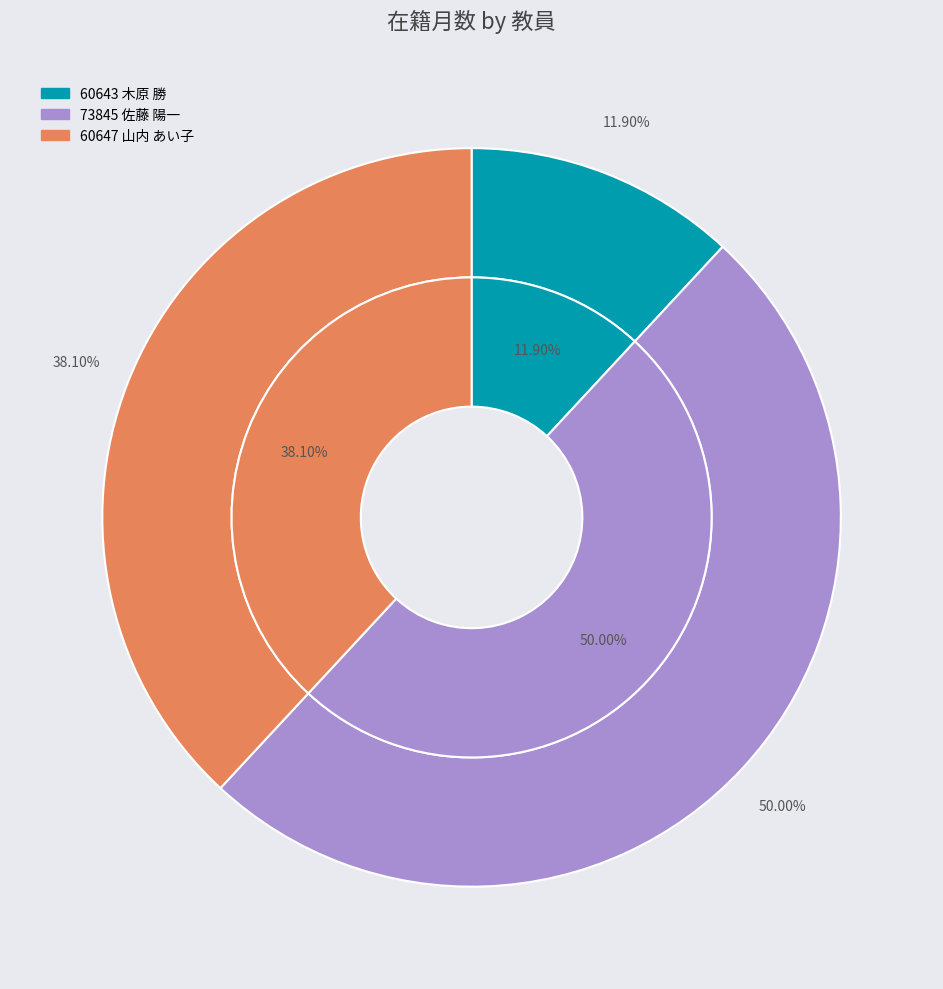

To the nearest percent, what is the difference between the largest and smallest slice percentages?

38%